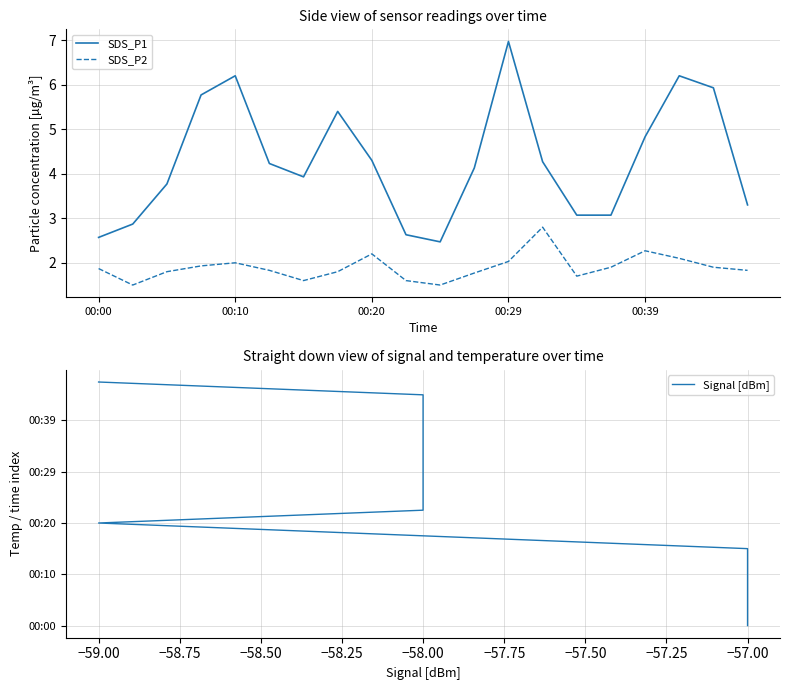

The SDS_P2 series shows 0.6 at 00:39. True or false?

False